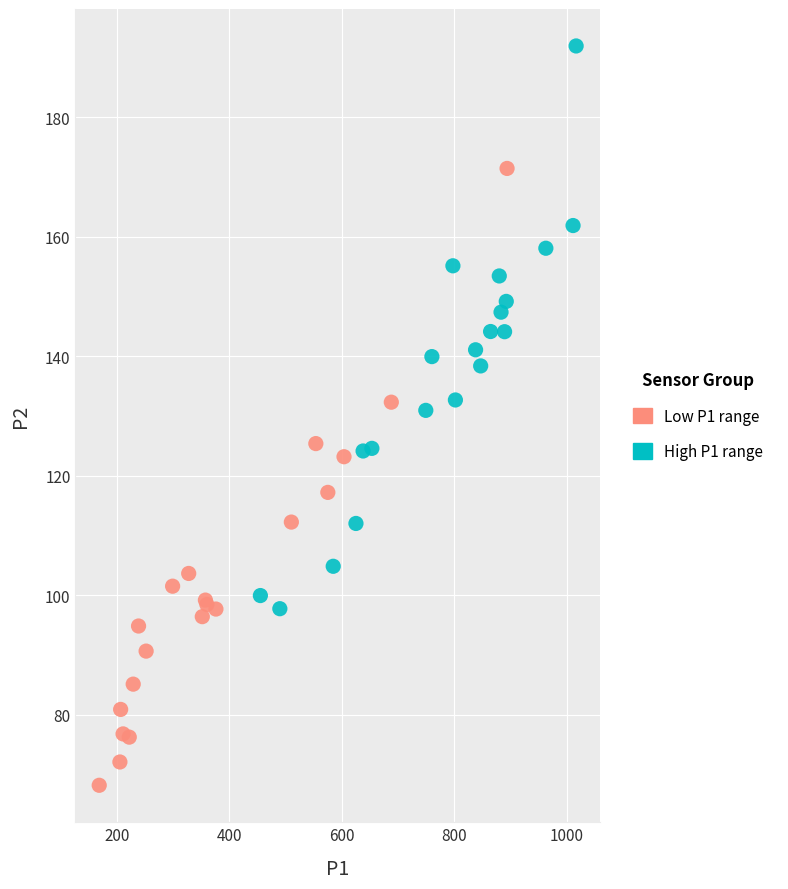

Which series reaches the minimum Y coordinate?

Low P1 range